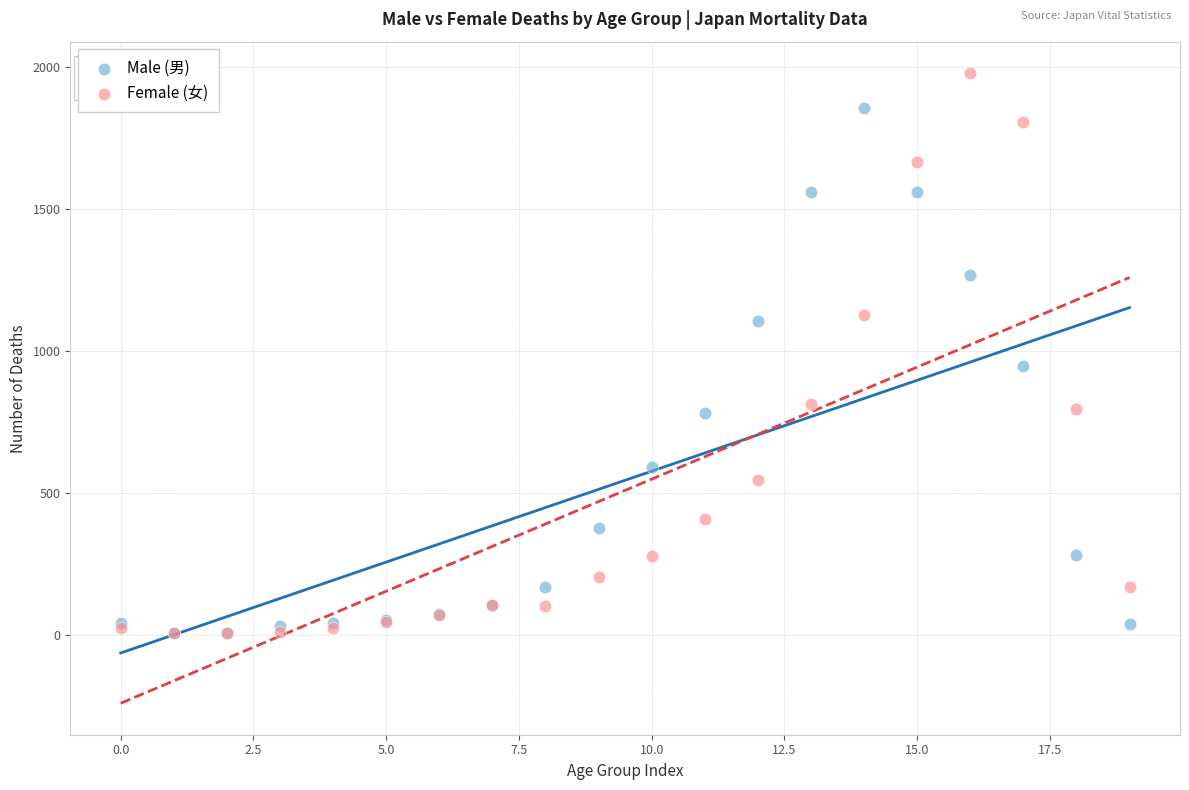

Which series contains the highest Y value?

Female (女)